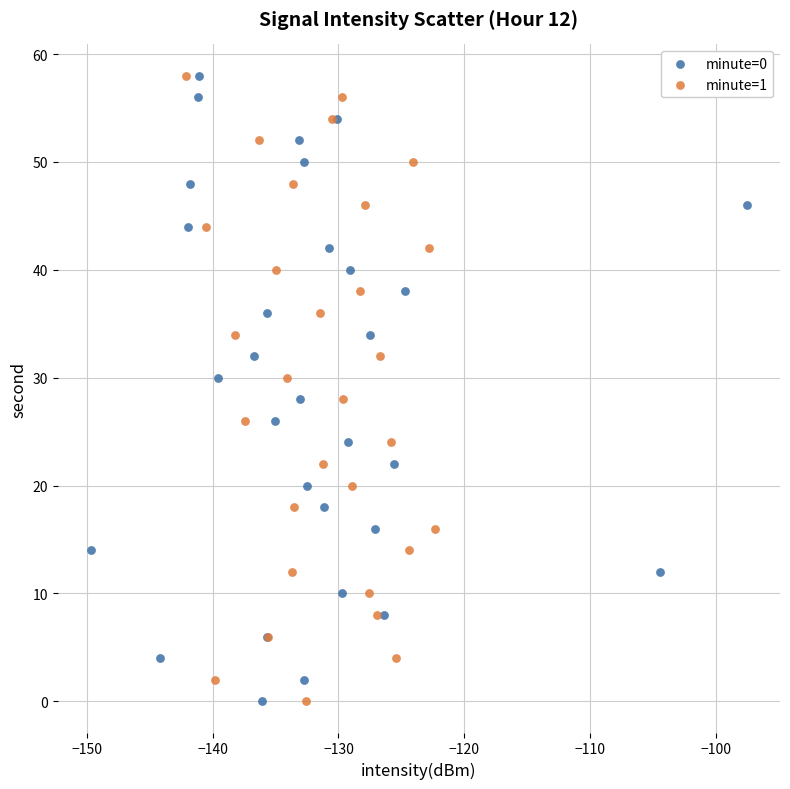

What are all the series names shown in the legend?

minute=0, minute=1